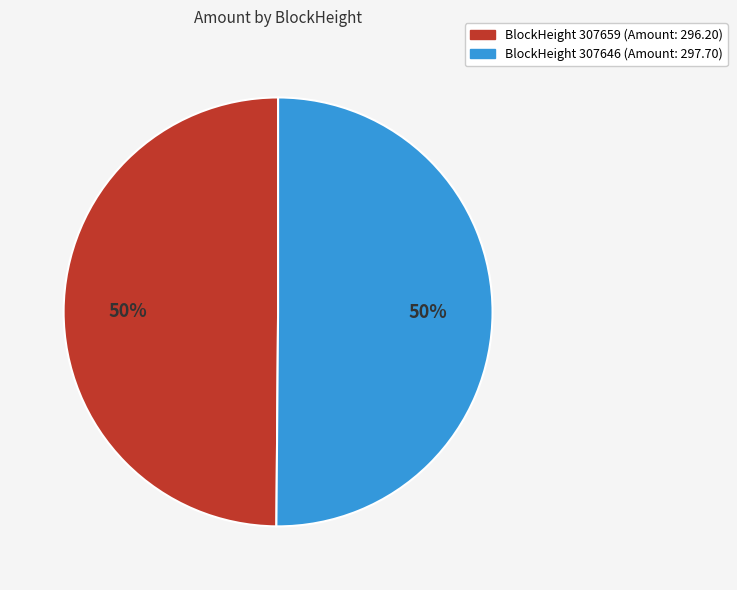

To the nearest percent, what is the average slice percentage?

50%